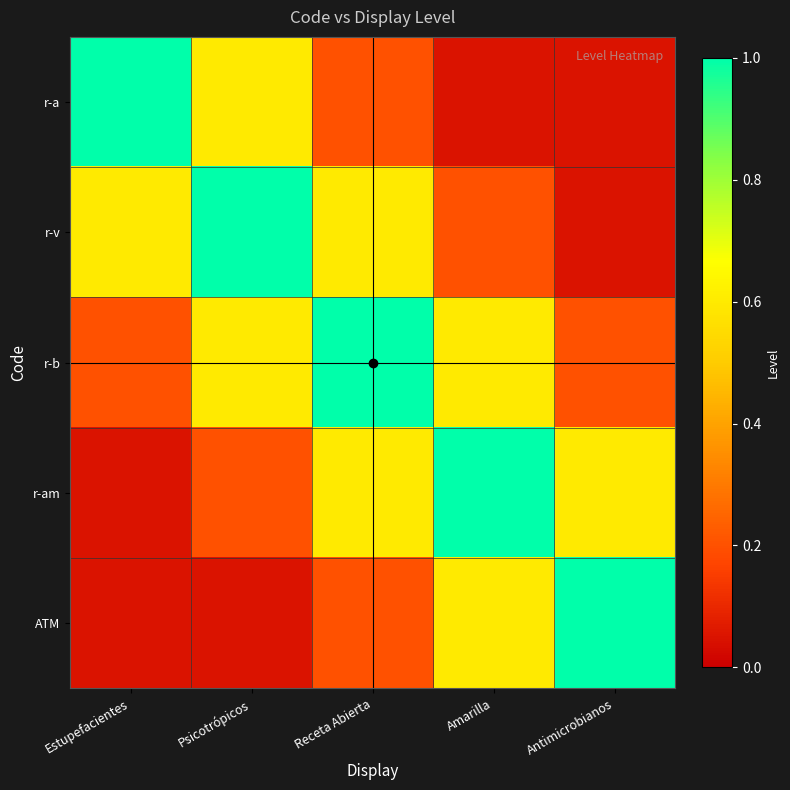

Which series changed the most between Psicotrópicos and Amarilla?

r-v